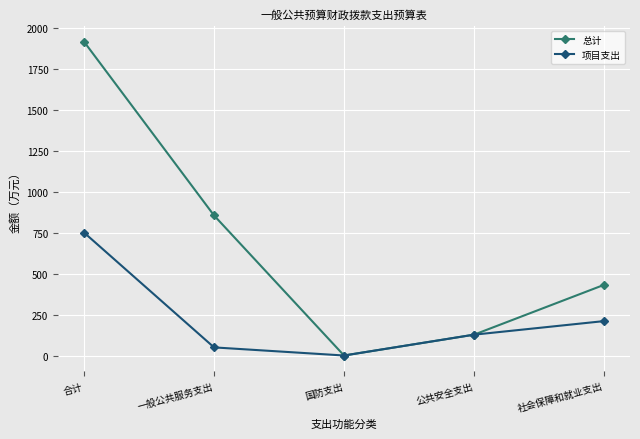

What are all the series names shown in the legend?

总计, 项目支出